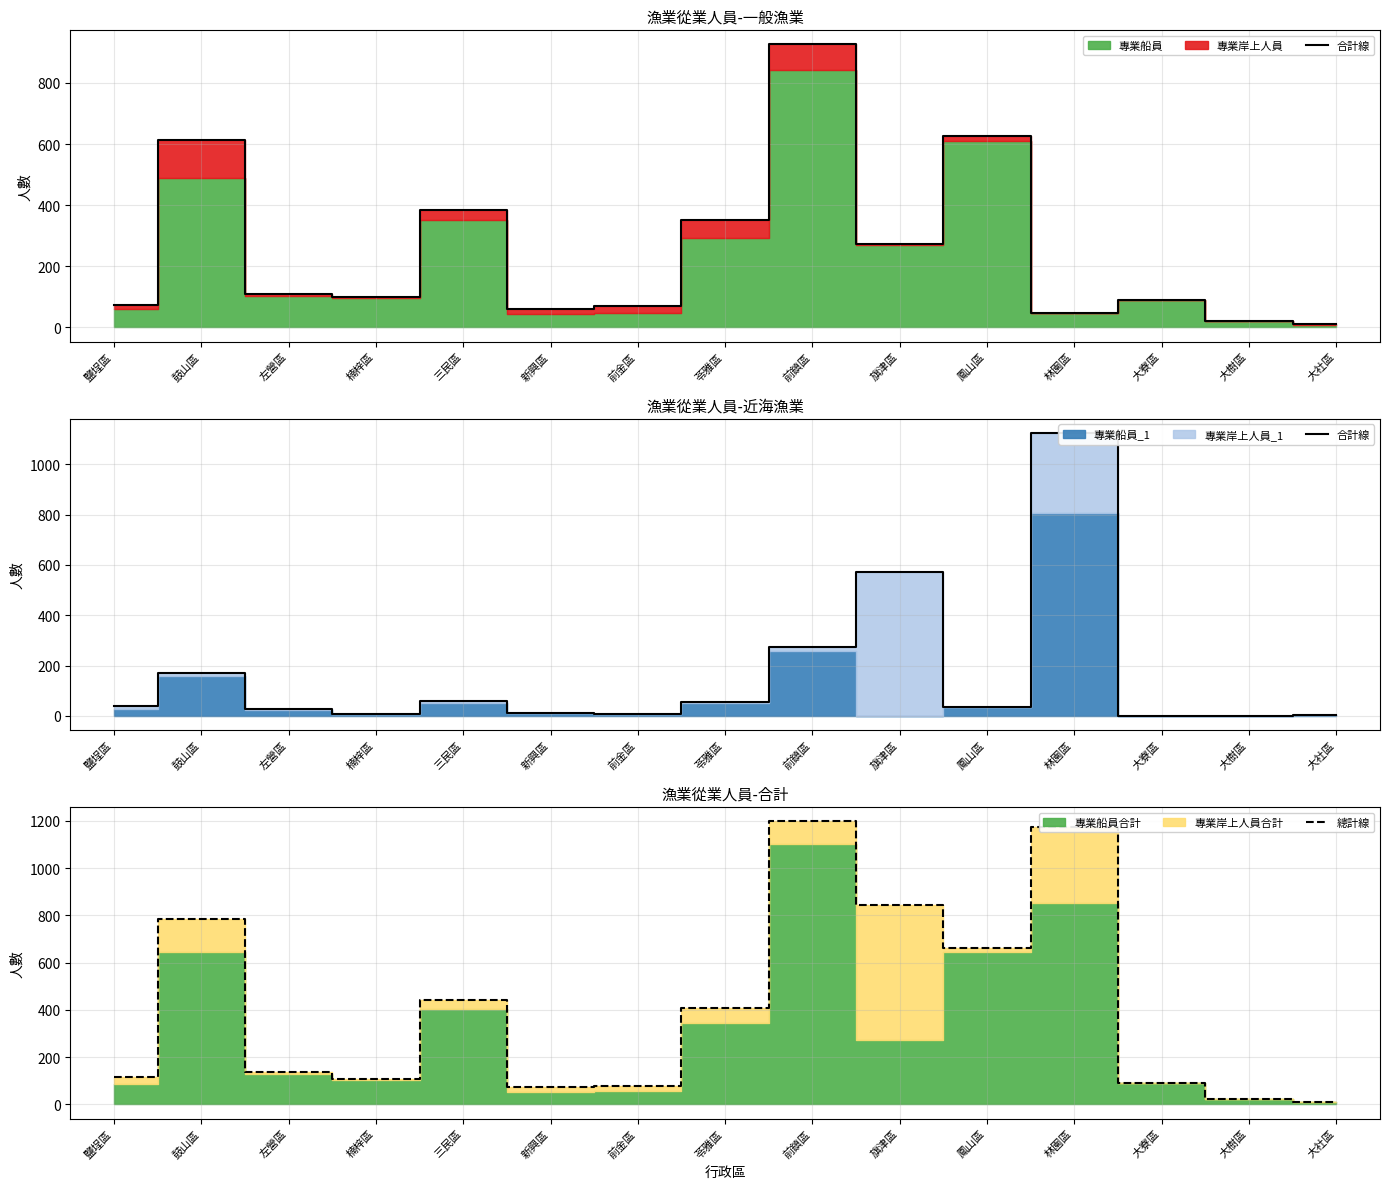

What is the label of the 3rd point from the right?

大寮區